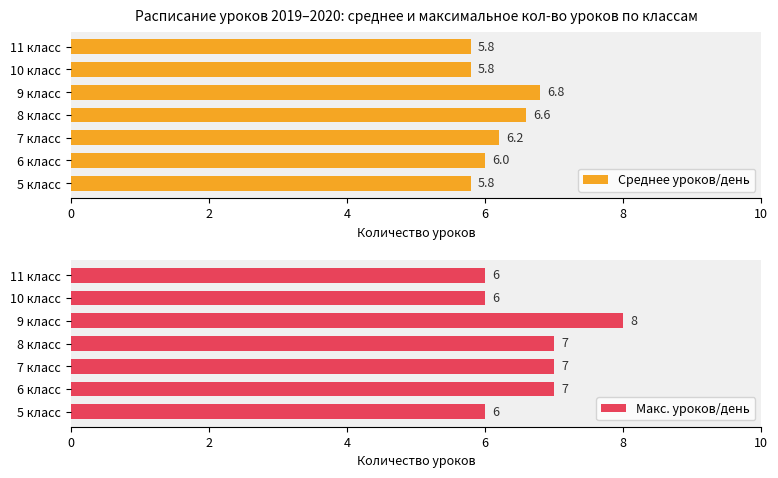

What is the average value of the Среднее уроков/день series?

6.1